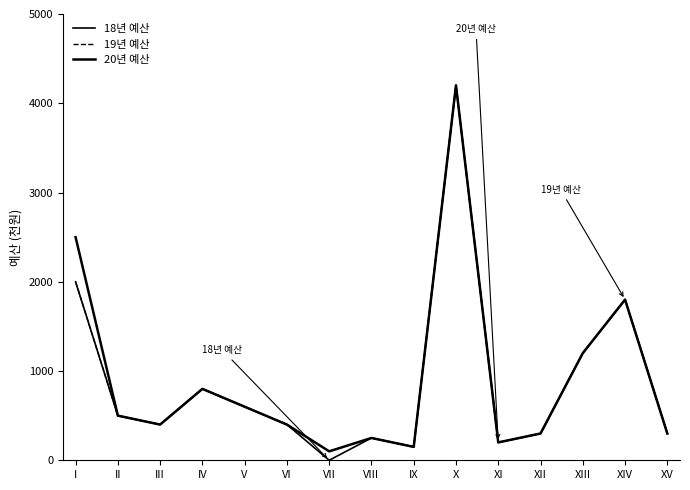

What position from the left is XI?

11